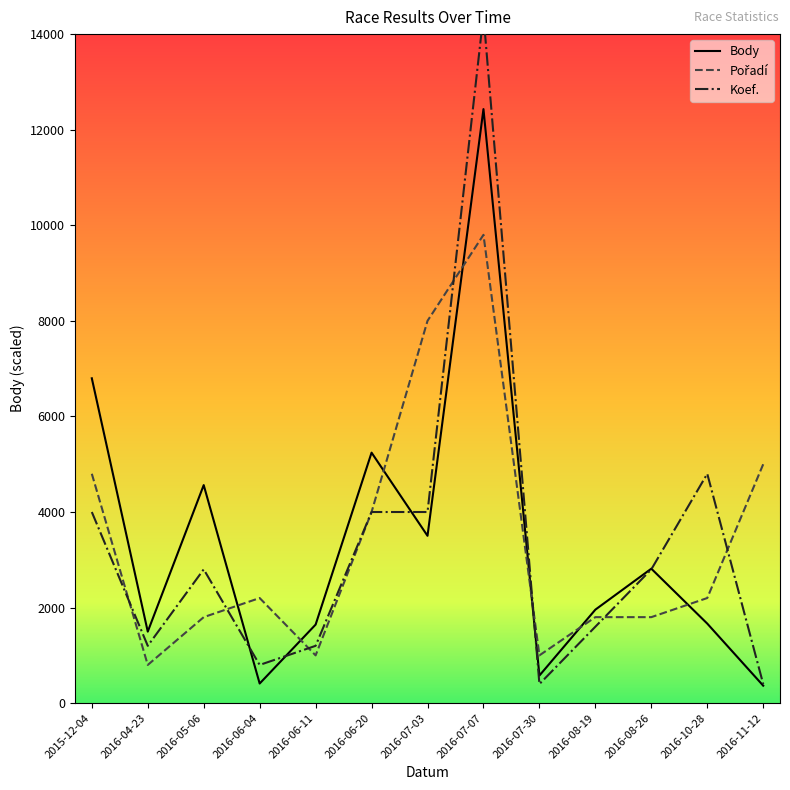

Reading left to right, what are all the values shown in this chart?

Body: 2015-12-04=6798	2016-04-23=1497	2016-05-06=4563	2016-06-04=411	2016-06-11=1644	2016-06-20=5242	2016-07-03=3502	2016-07-07=12431	2016-07-30=578	2016-08-19=1957	2016-08-26=2814	2016-10-28=1665	2016-11-12=366
Pořadí: 2015-12-04=4800	2016-04-23=800	2016-05-06=1800	2016-06-04=2200	2016-06-11=1000	2016-06-20=4000	2016-07-03=8000	2016-07-07=9800	2016-07-30=1000	2016-08-19=1800	2016-08-26=1800	2016-10-28=2200	2016-11-12=5000
Koef.: 2015-12-04=4000	2016-04-23=1200	2016-05-06=2800	2016-06-04=800	2016-06-11=1200	2016-06-20=4000	2016-07-03=4000	2016-07-07=14400	2016-07-30=400	2016-08-19=1600	2016-08-26=2800	2016-10-28=4800	2016-11-12=400